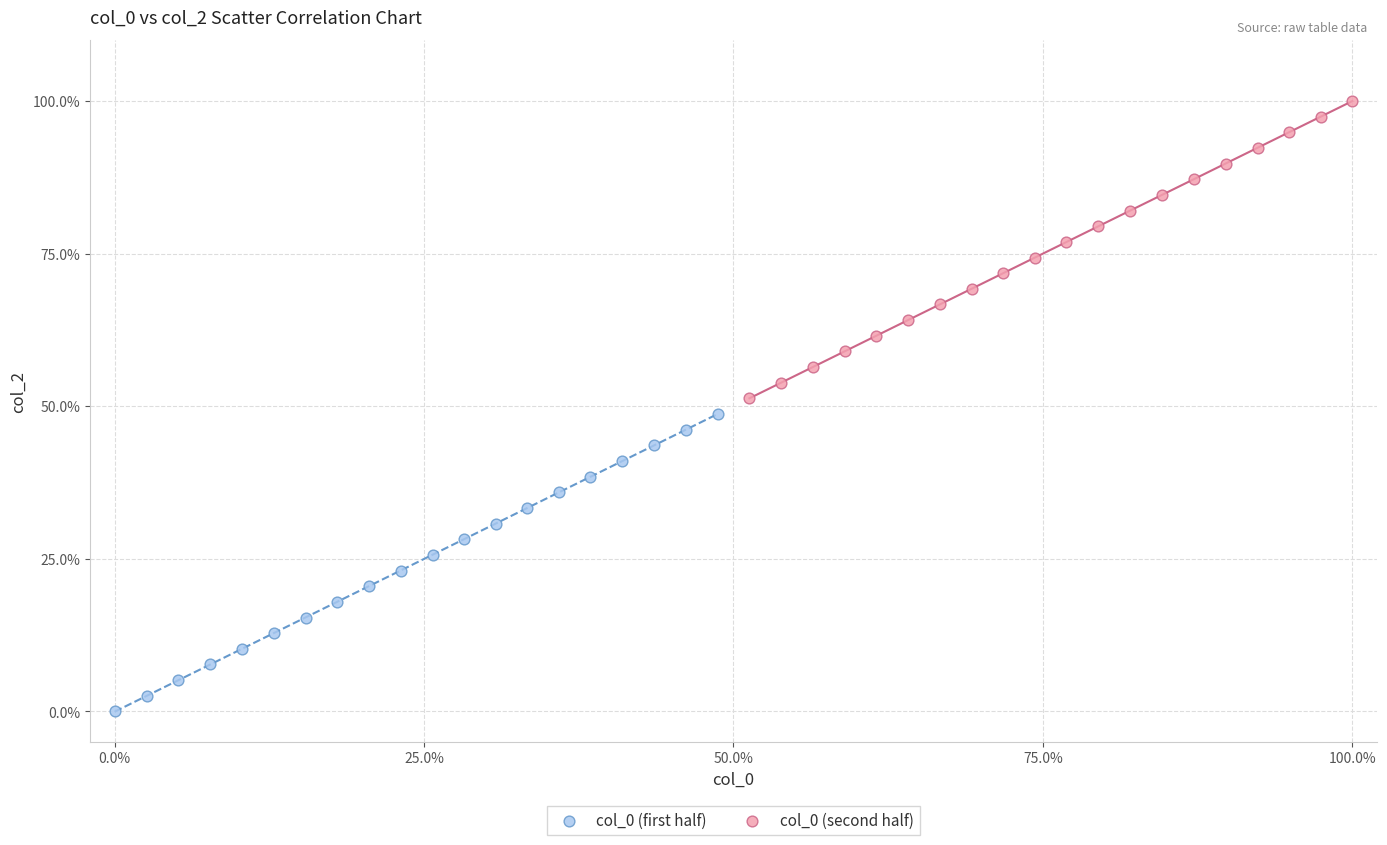

Which series reaches the minimum Y coordinate?

col_0 (first half)